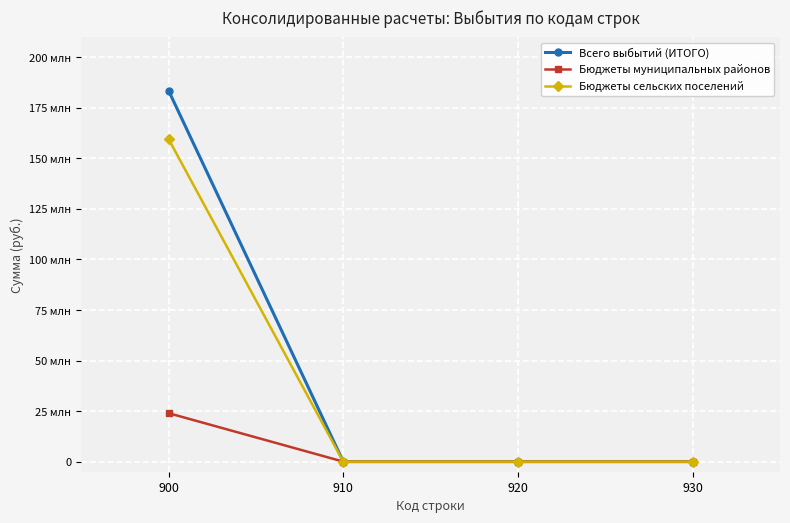

Which series has the widest spread of values?

Всего выбытий (ИТОГО)